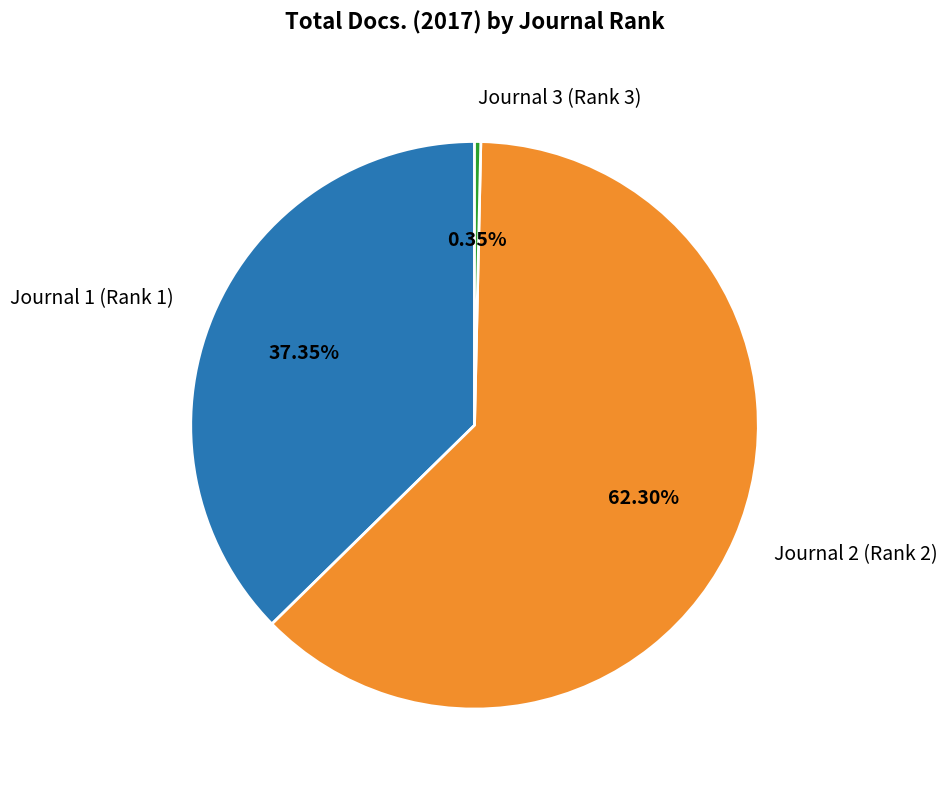

To the nearest percent, what percentage of the pie is Journal 1 (Rank 1)?

37%